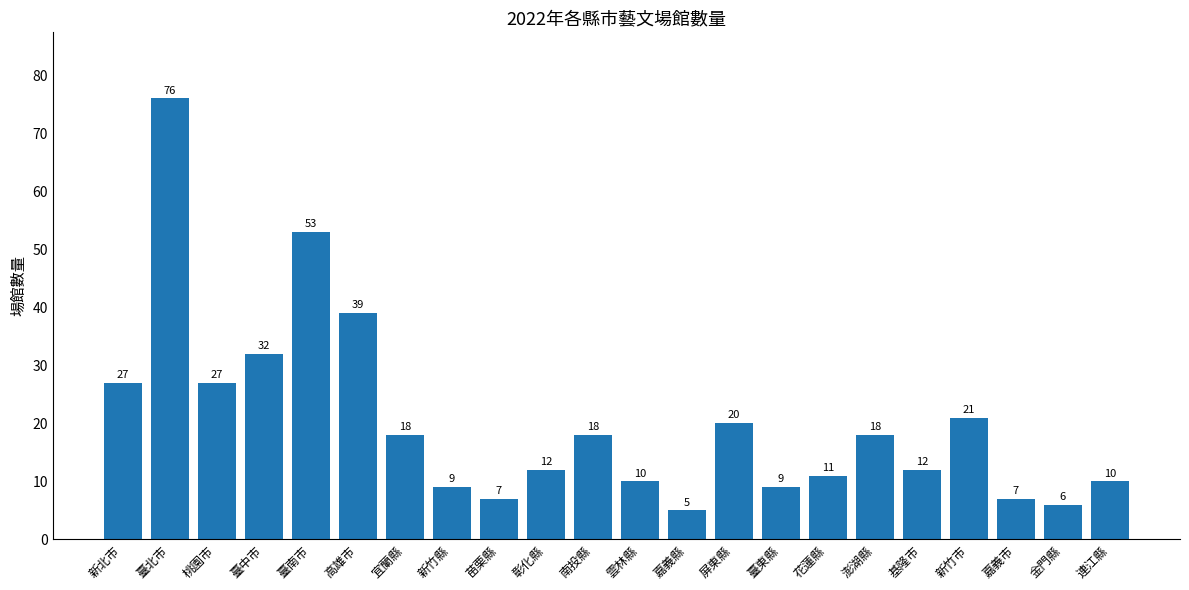

What position from the left is 新北市?

1